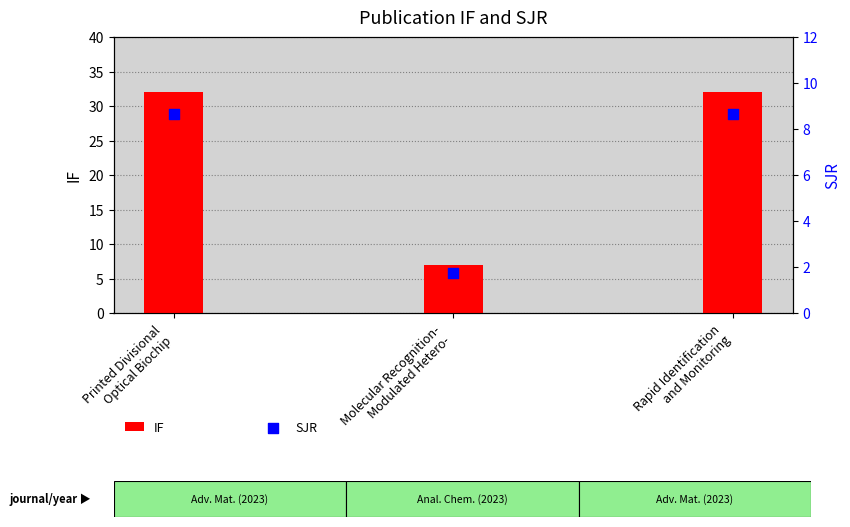

Which series has the largest Y range (max minus min)?

IF